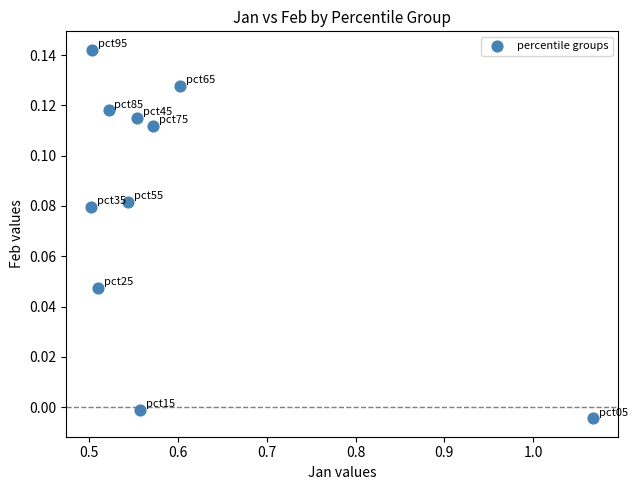

What is the average X value?

0.6